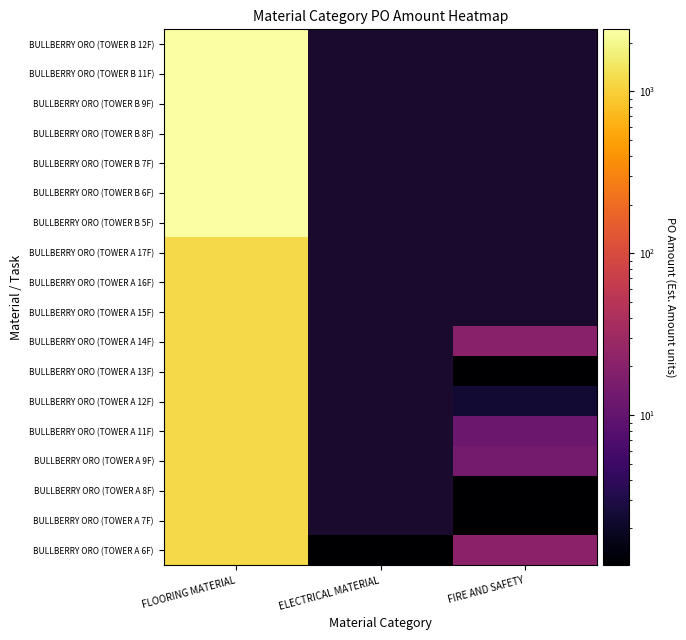

True or false: BULLBERRY ORO (TOWER A 16F) has a value of 2031.2 at FLOORING MATERIAL.

False